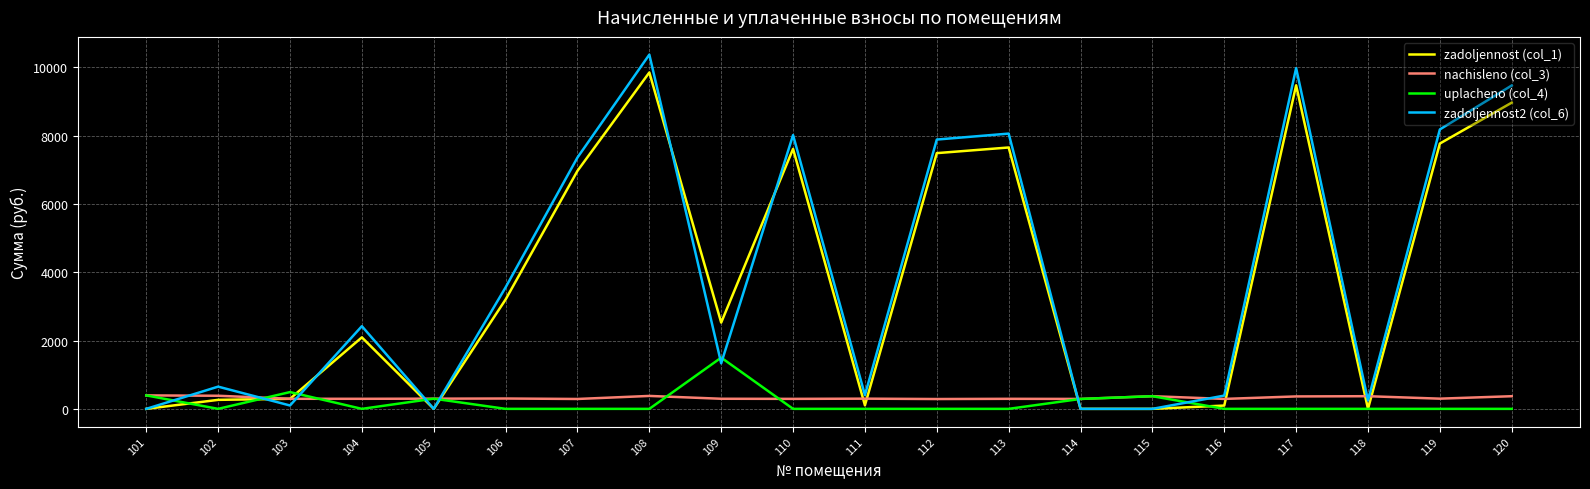

After their last crossing, which series has the higher values: nachisleno (col_3) or zadoljennost2 (col_6)?

zadoljennost2 (col_6)